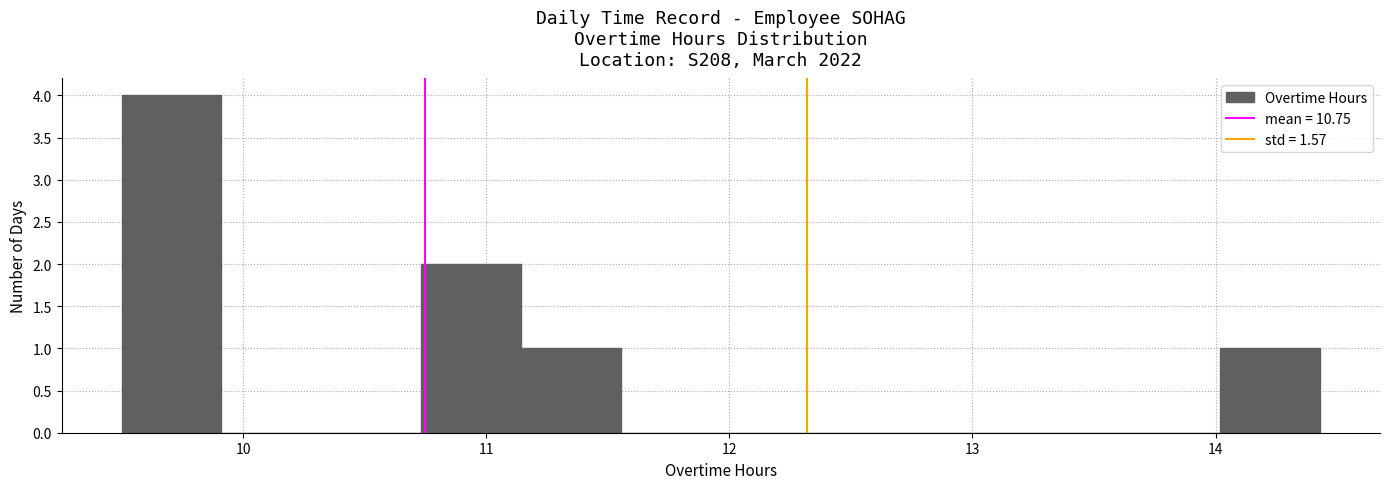

Reading left to right, list every bar in this chart as the range it spans on the x-axis followed by its height. Neither the bar edges nor the heights are printed on the chart, so give them approximately, as read against the axes.

9.5 to 9.9: 4
9.9 to 10.3: 0
10.3 to 10.7: 0
10.7 to 11.1: 2
11.1 to 11.6: 1
11.6 to 12.0: 0
12.0 to 12.4: 0
12.4 to 12.8: 0
12.8 to 13.2: 0
13.2 to 13.6: 0
13.6 to 14.0: 0
14.0 to 14.4: 1